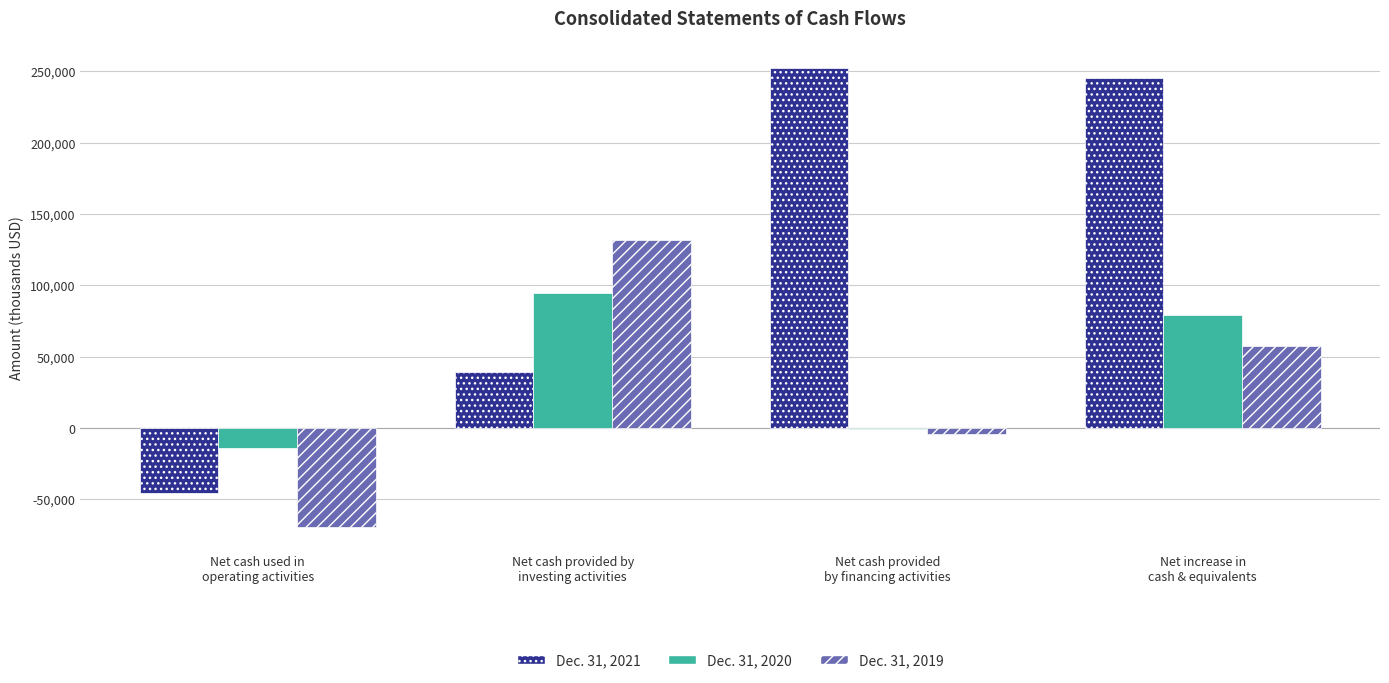

True or false: Dec. 31, 2020 has a value of 130001 at Net increase in
cash & equivalents.

False